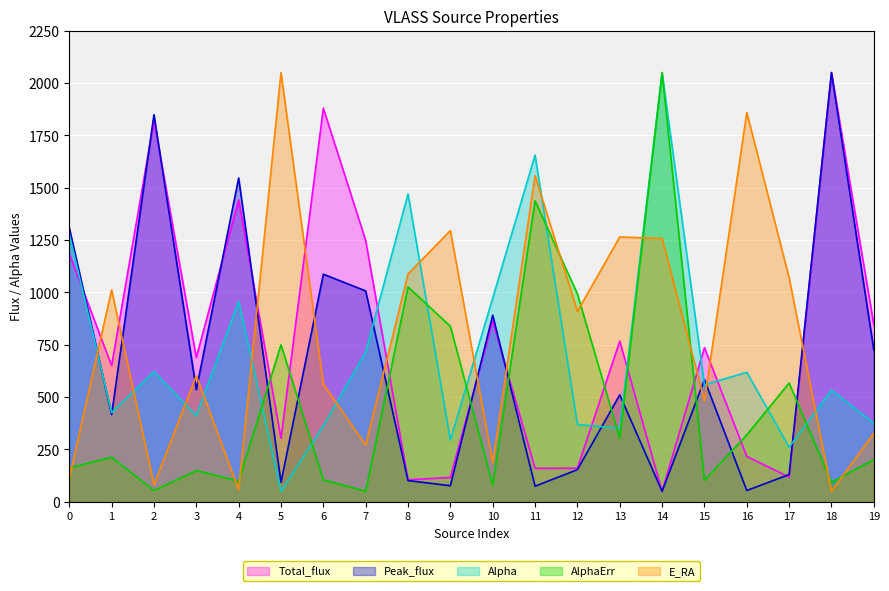

How many times do Peak_flux and Alpha cross each other?

8